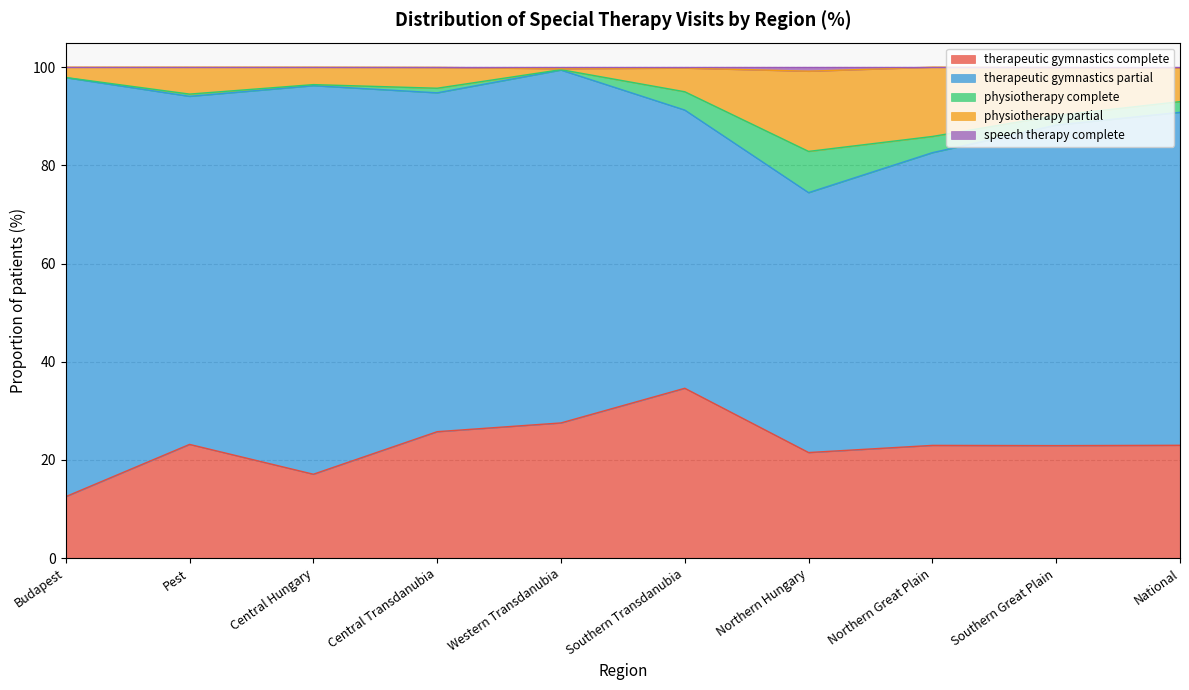

The therapeutic gymnastics complete series shows 23.0 at Northern Great Plain. True or false?

True